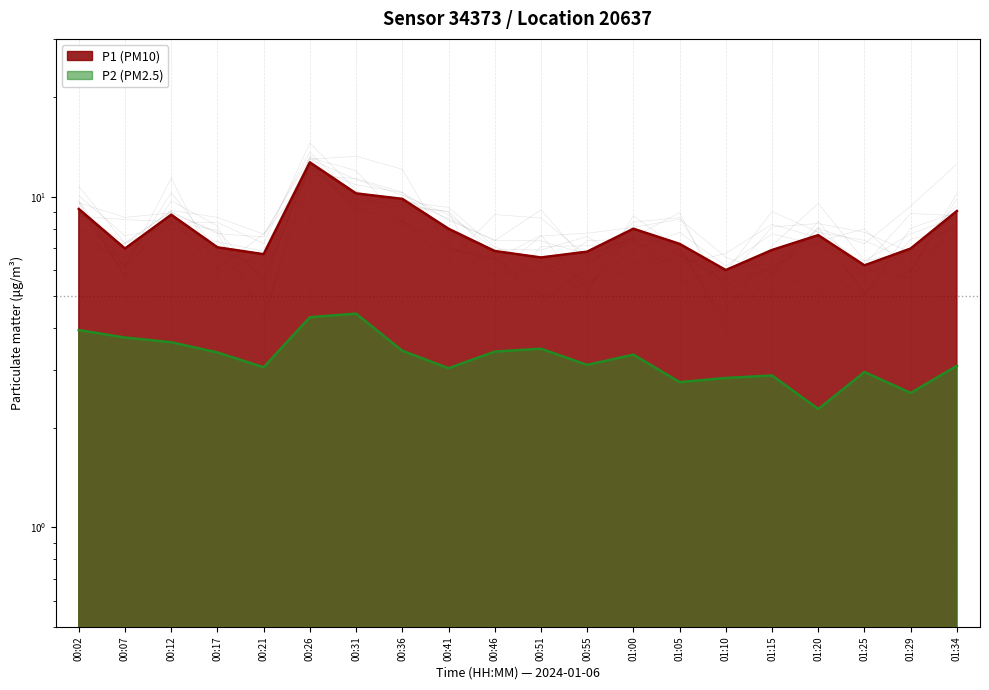

What is the difference between the P2 values at 01:20 and 01:05?

0.5